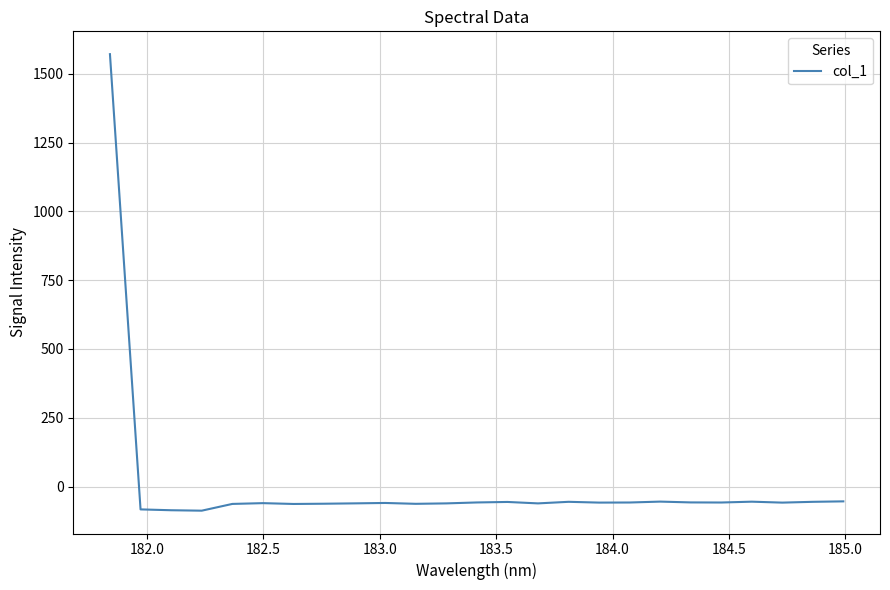

What is the difference between the maximum and minimum values?

1658.4